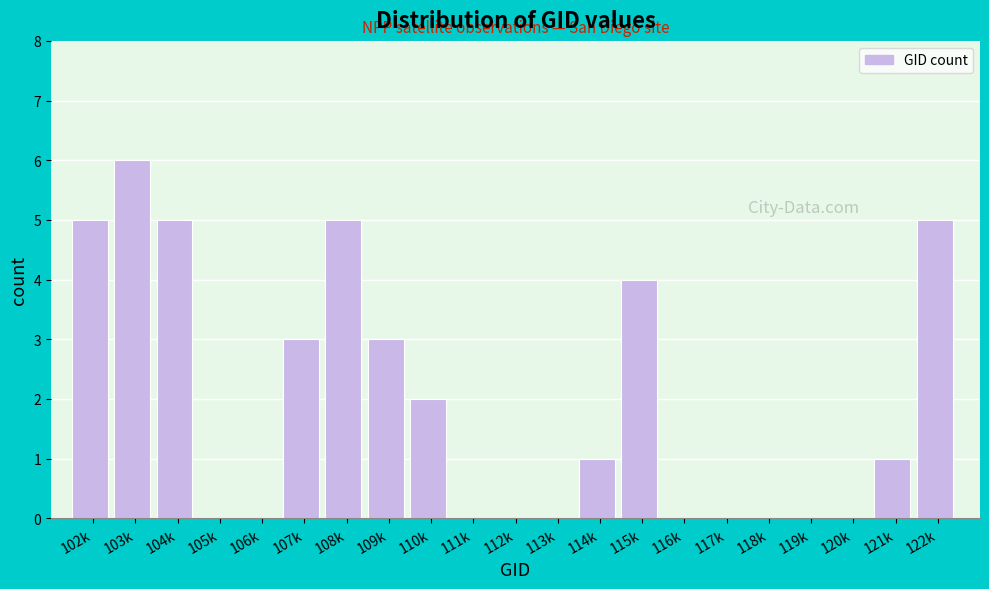

Reading left to right, what are all the values shown in this chart?

102k=5	103k=6	104k=5	105k=0	106k=0	107k=3	108k=5	109k=3	110k=2	111k=0	112k=0	113k=0	114k=1	115k=4	116k=0	117k=0	118k=0	119k=0	120k=0	121k=1	122k=5